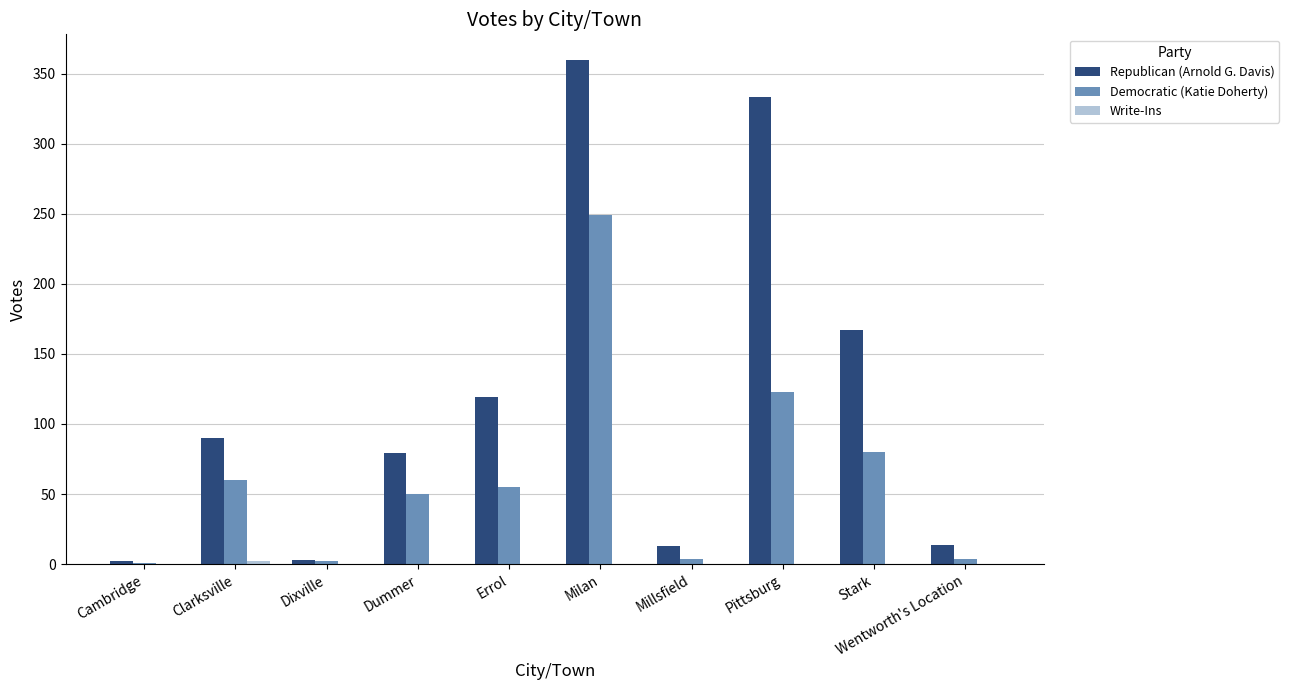

What is the sum of all Democratic (Katie Doherty) values?

628